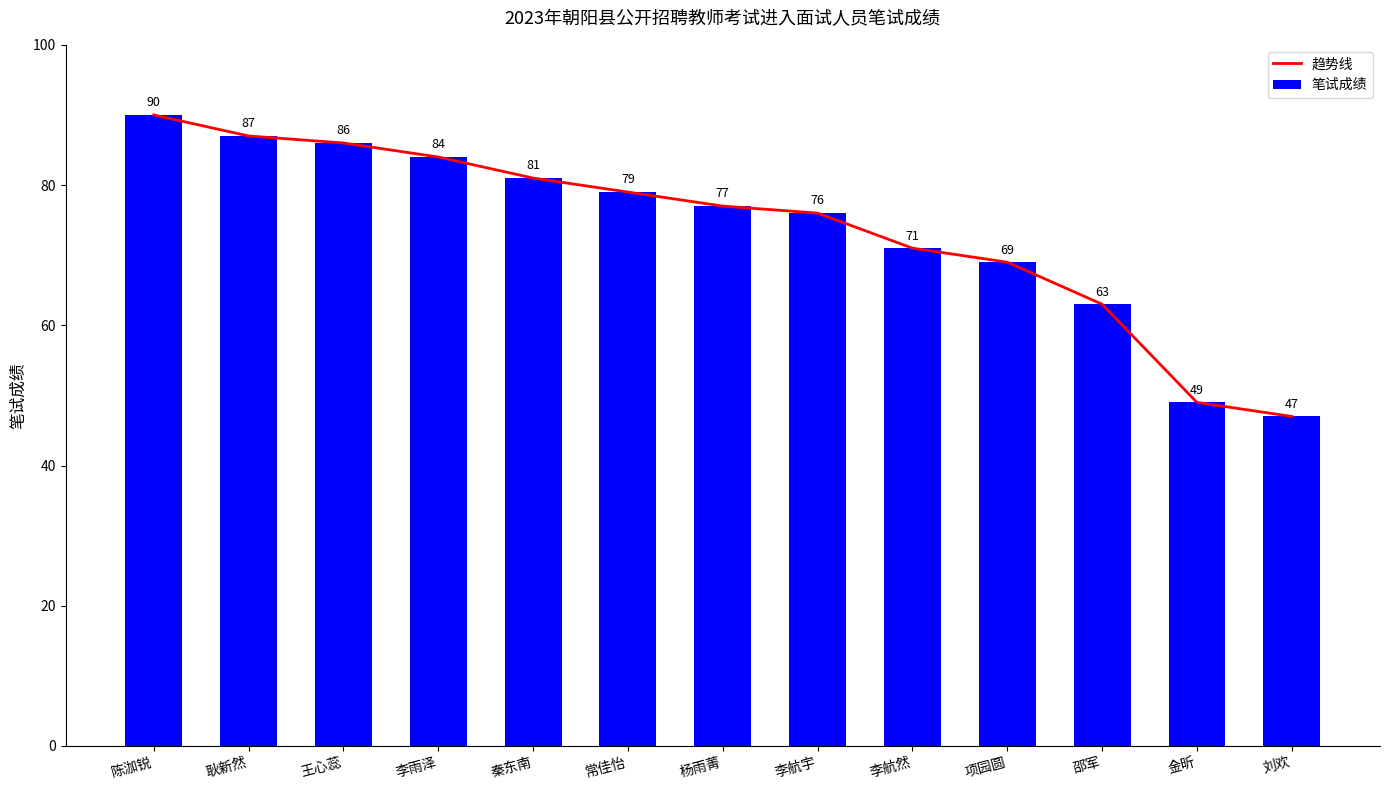

The 趋势线 series shows 97 at 邵军. True or false?

False